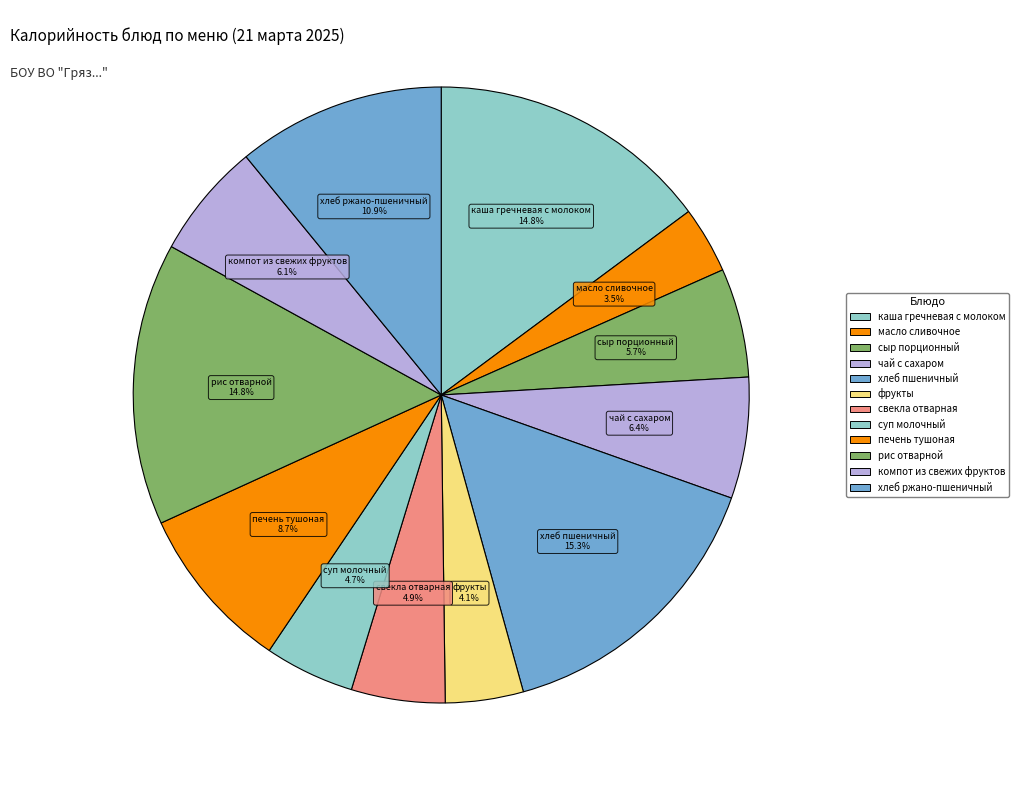

Rank the categories by value from lowest to highest.

масло сливочное, фрукты, суп молочный, свекла отварная, сыр порционный, компот из свежих фруктов, чай с сахаром, печень тушоная, хлеб ржано-пшеничный, рис отварной, каша гречневая с молоком, хлеб пшеничный